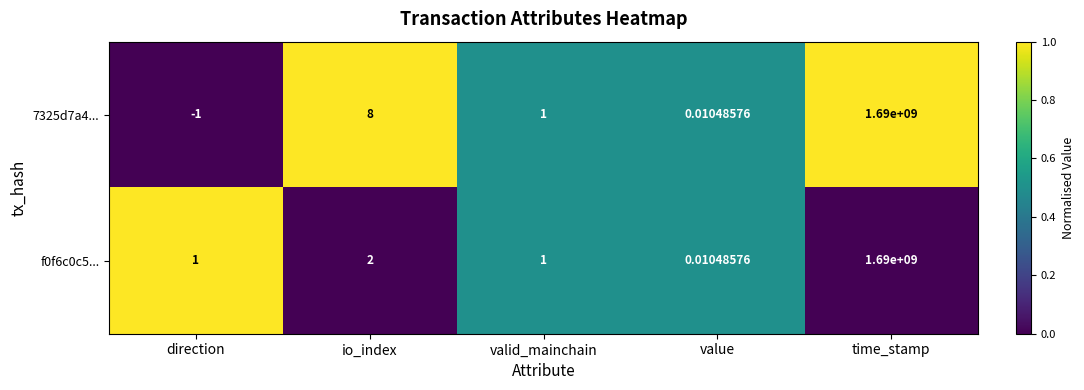

List the labels in order of 7325d7a4... value, largest first.

time_stamp, io_index, valid_mainchain, value, direction